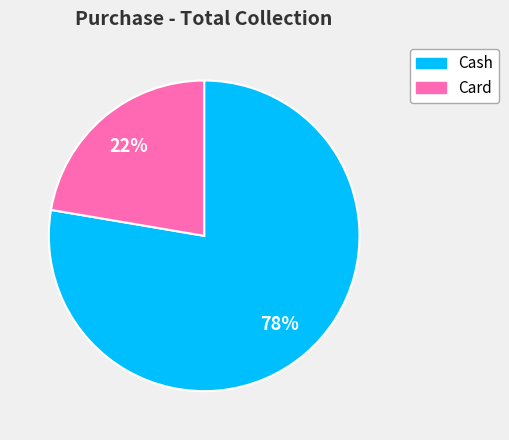

To the nearest percent, what is the combined percentage of Card and Cash?

100%